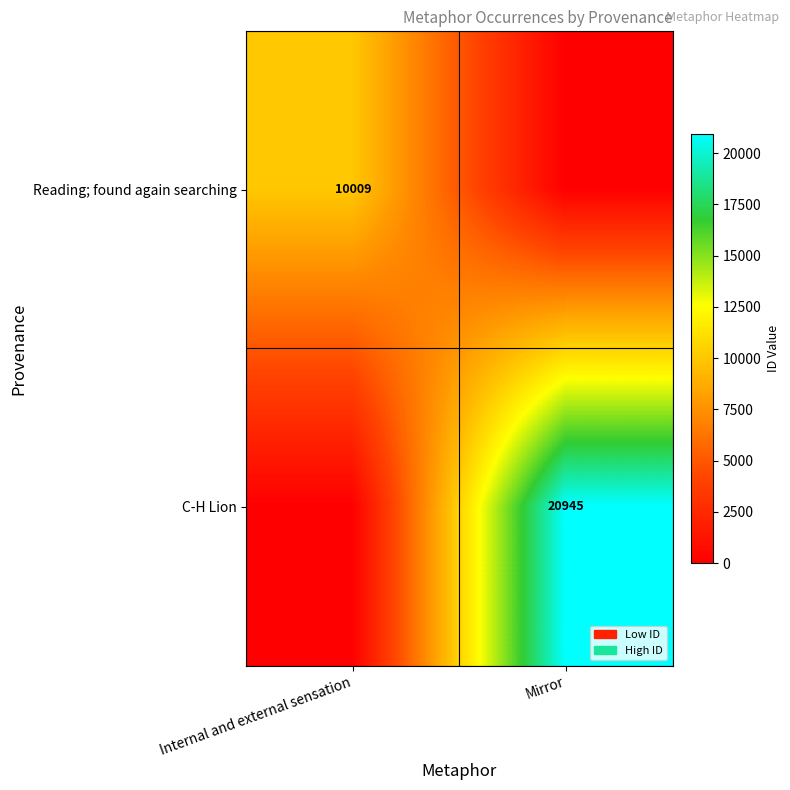

The value of C-H Lion at Mirror is 35389. True or false?

False